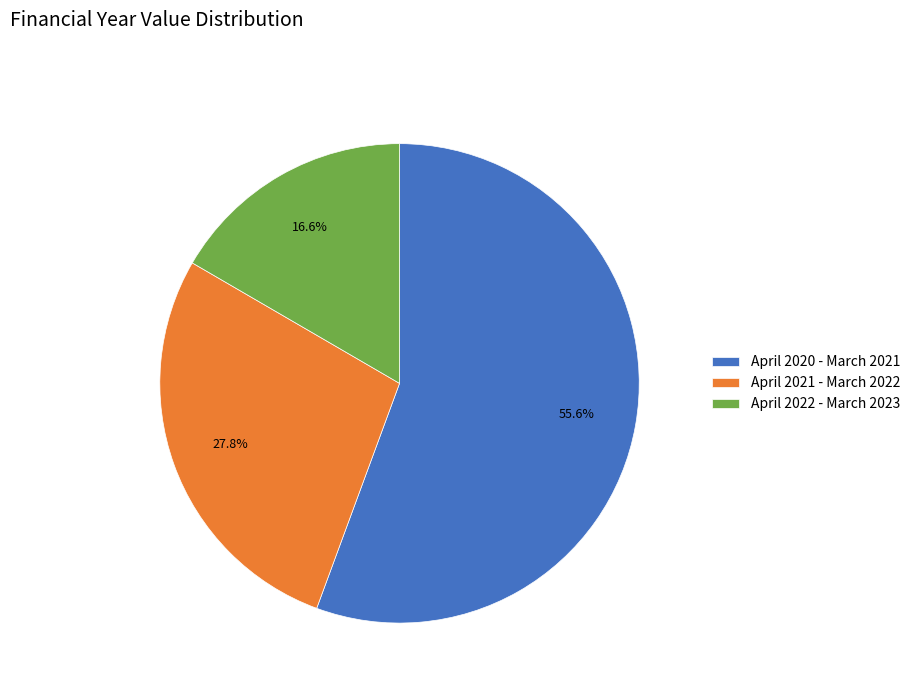

What is the smallest slice in the pie chart?

April 2022 - March 2023